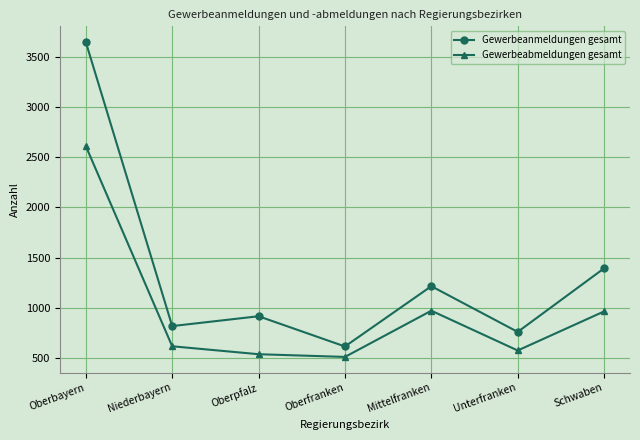

What is the maximum value shown in the chart?

3646